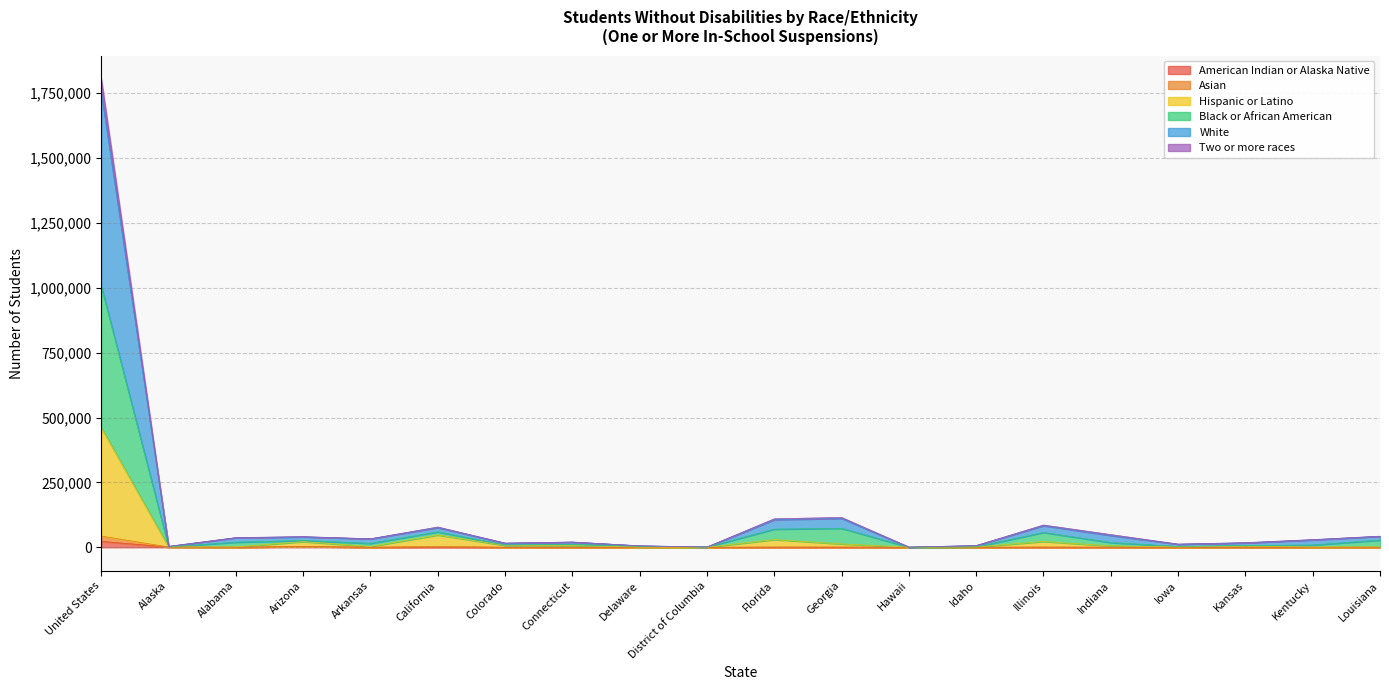

In Two or more races, how many points are higher than both neighbors (excluding endpoints)?

5